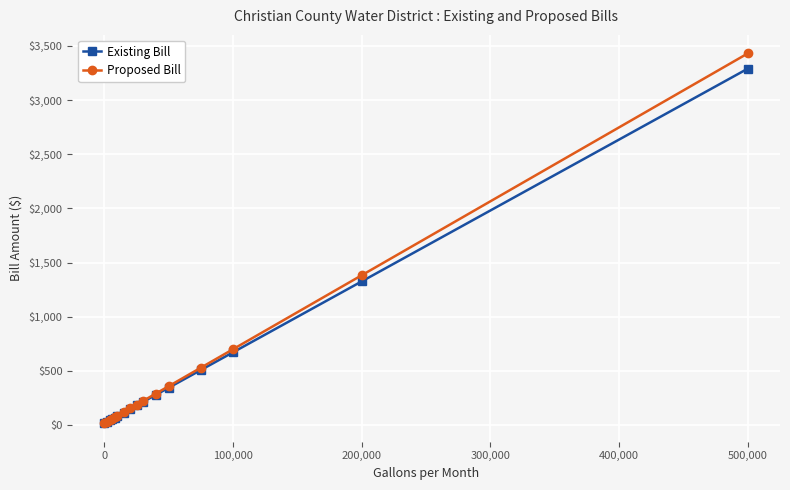

Which series has the largest range (max minus min)?

Proposed Bill